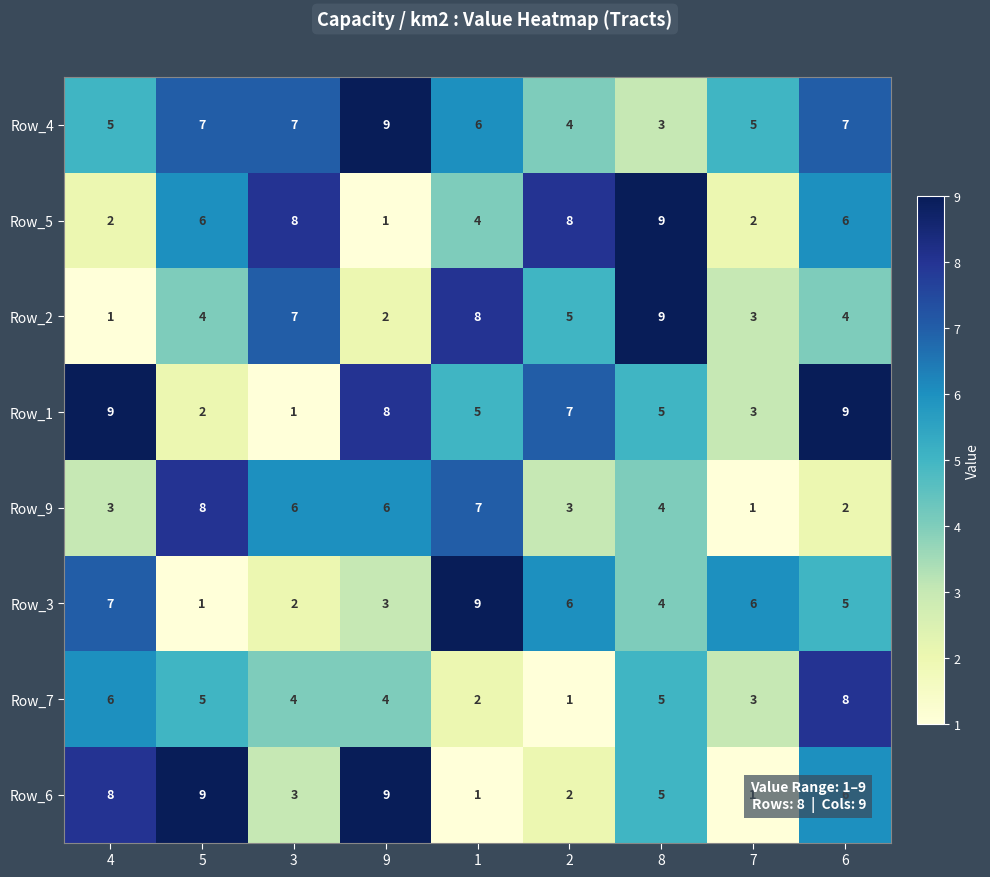

True or false: Row_1 has a value of 3 at 4.

False